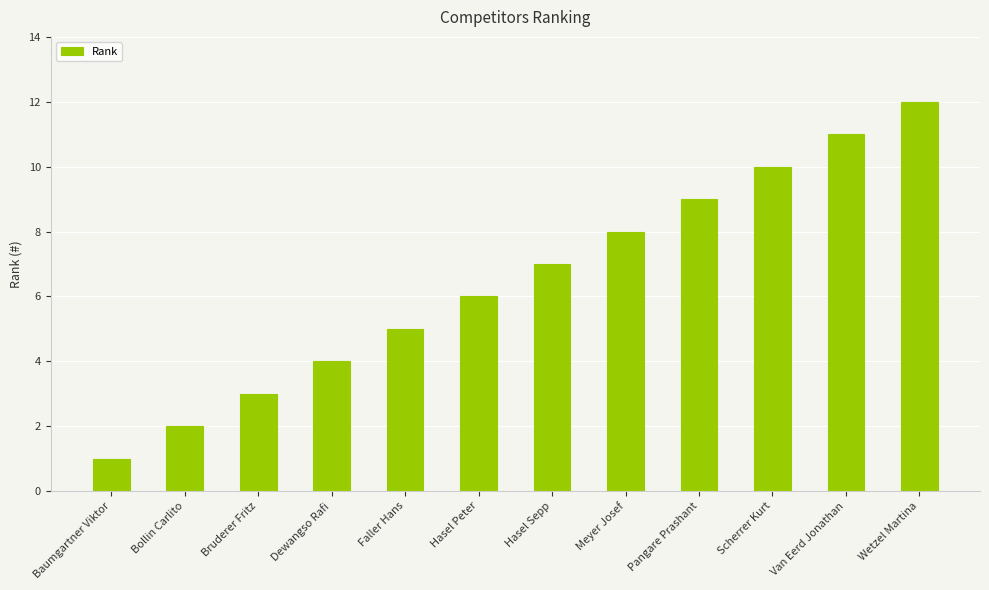

Reading left to right, list all the values displayed in this chart.

Baumgartner Viktor=1	Bollin Carlito=2	Bruderer Fritz=3	Dewangso Rafi=4	Faller Hans=5	Hasel Peter=6	Hasel Sepp=7	Meyer Josef=8	Pangare Prashant=9	Scherrer Kurt=10	Van Eerd Jonathan=11	Wetzel Martina=12